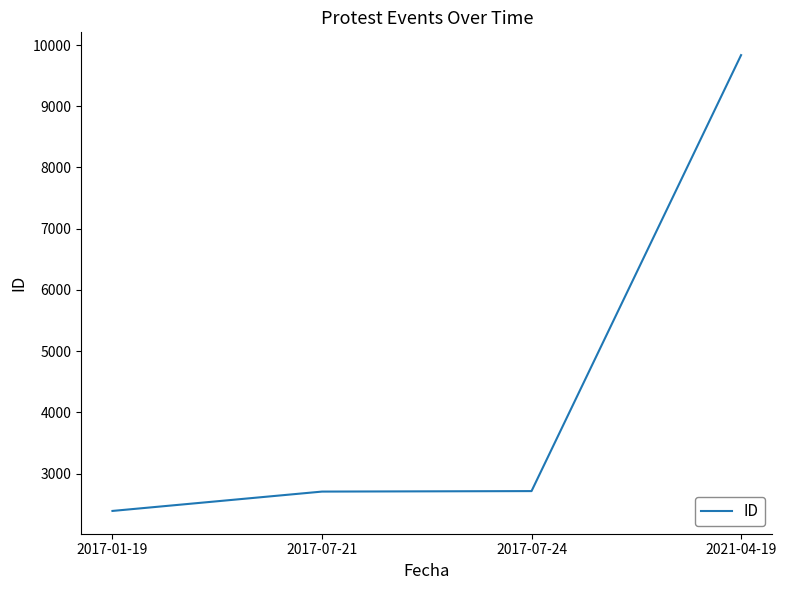

Which category has the highest value across all series?

2021-04-19